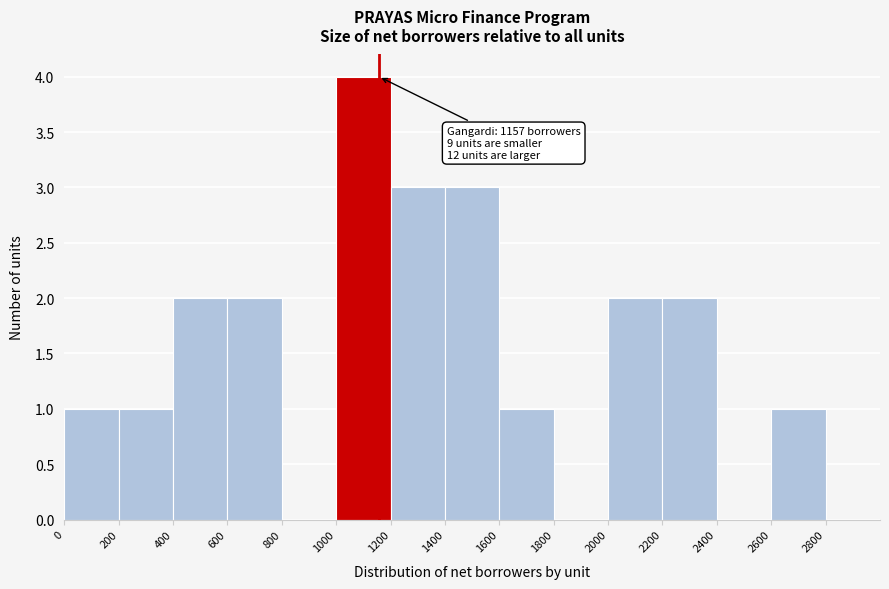

Which range on the x-axis has the tallest bar?

1000 to 1200